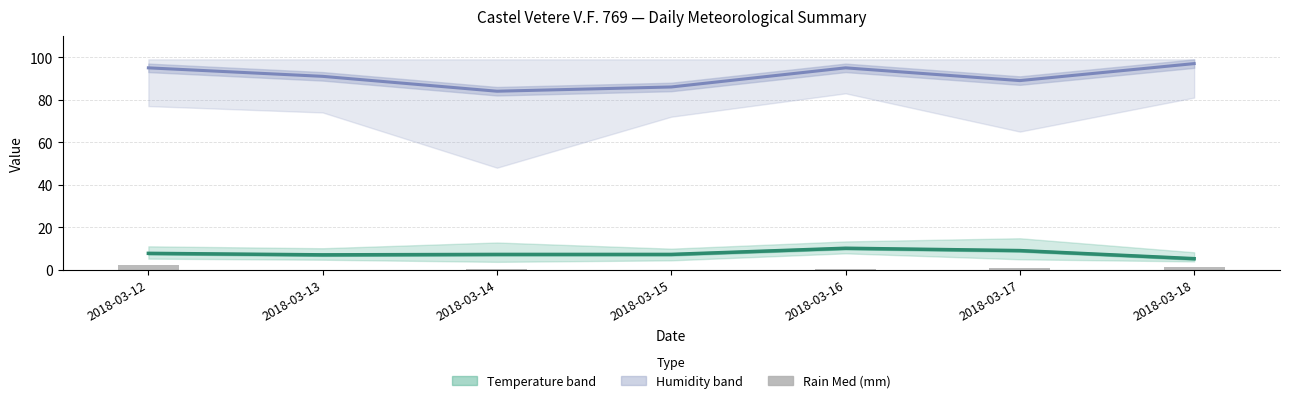

At which label does Humidity Med first exceed 91?

2018-03-12